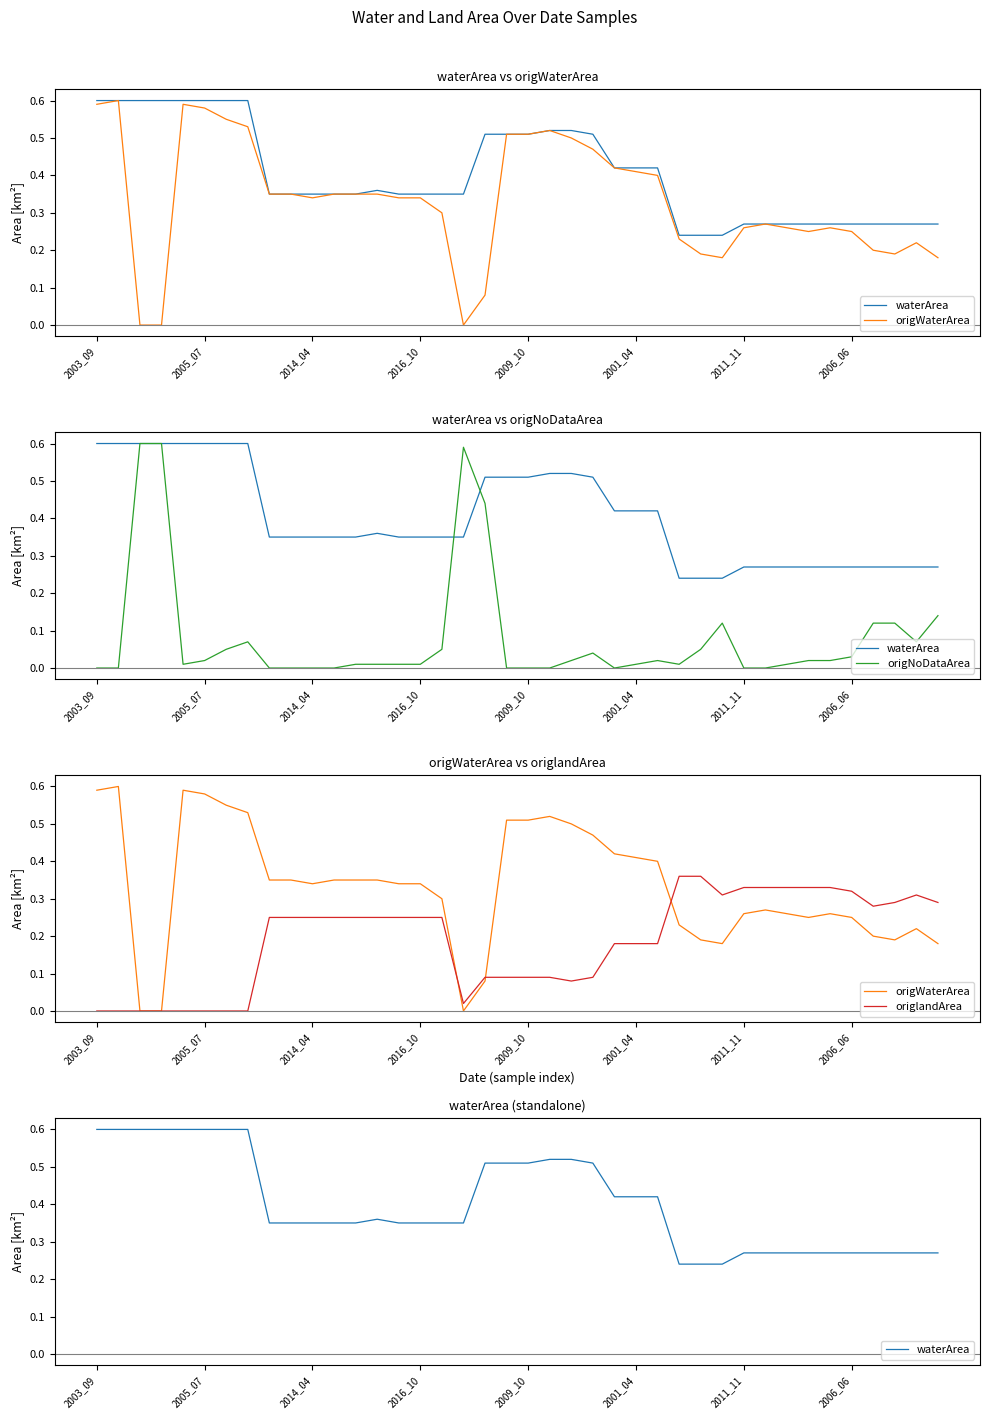

True or false: origlandArea has a value of 0.4 at 9.

False